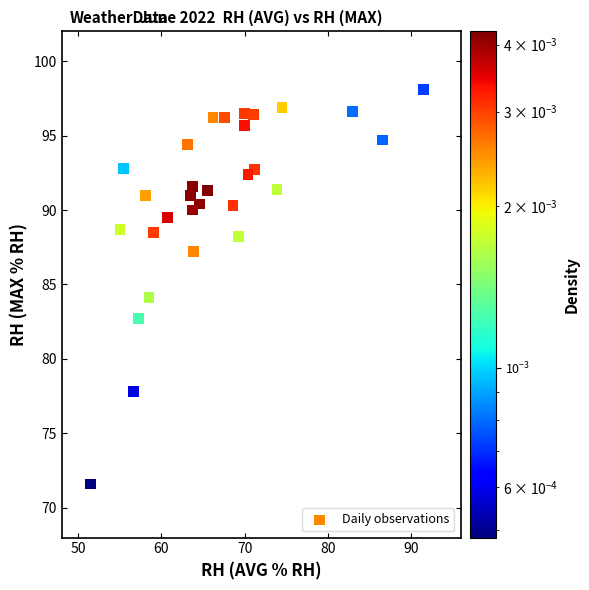

What is the range of Y values (max minus min)?

26.5